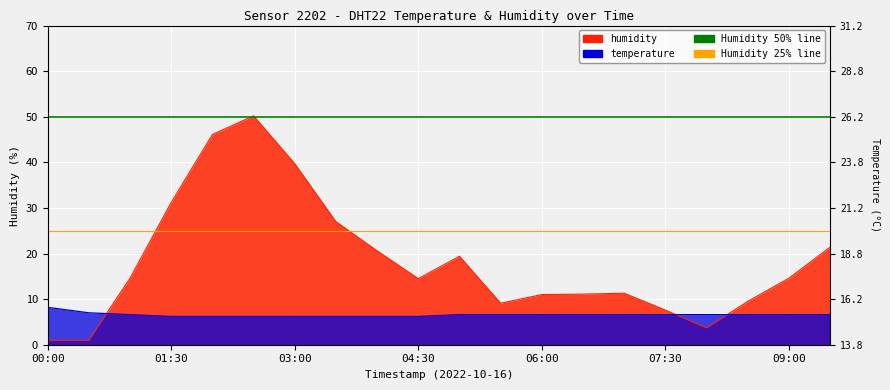

How many times do humidity and temperature cross each other?

3